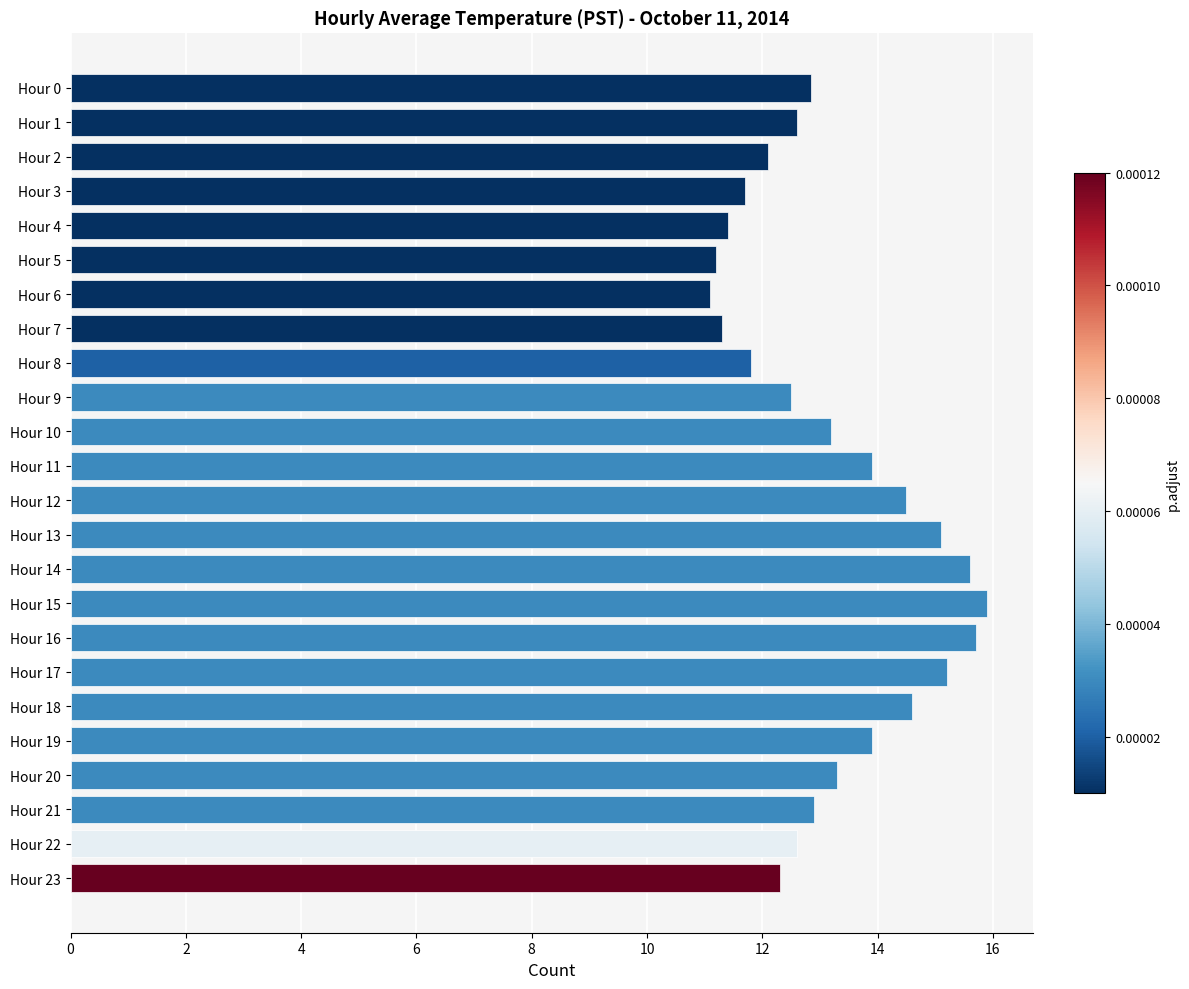

Does the chart contain stacked bars?

No